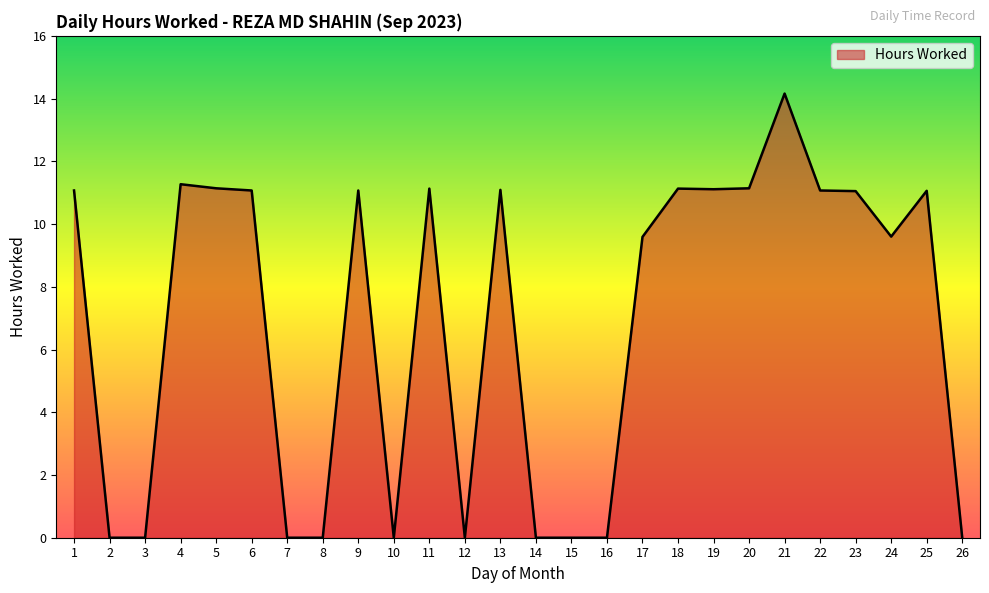

Which label corresponds to the largest value in the chart?

21